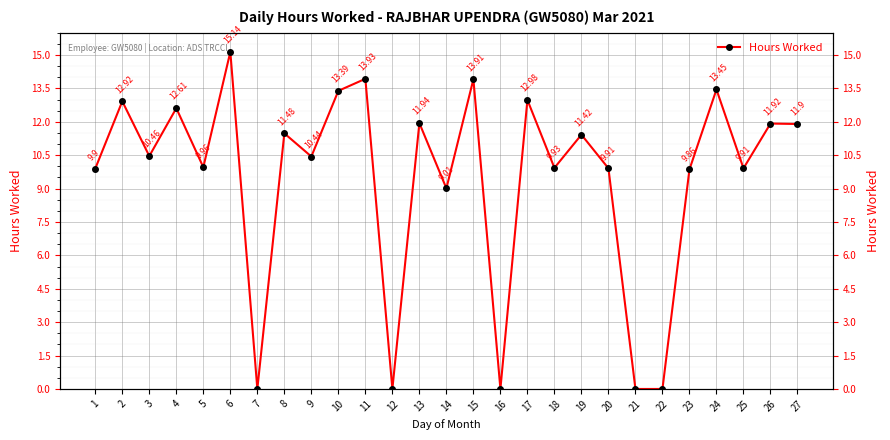

List the labels in order of value, largest first.

6, 11, 15, 24, 10, 17, 2, 4, 13, 26, 27, 8, 19, 3, 9, 5, 18, 20, 25, 1, 23, 14, 7, 12, 16, 21, 22